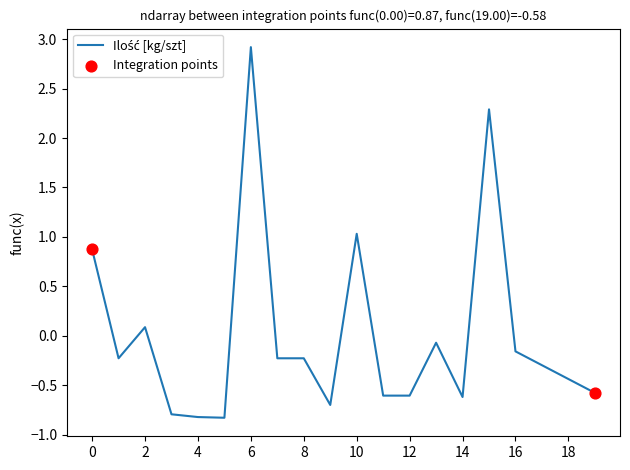

What is the greatest value displayed?

2.9